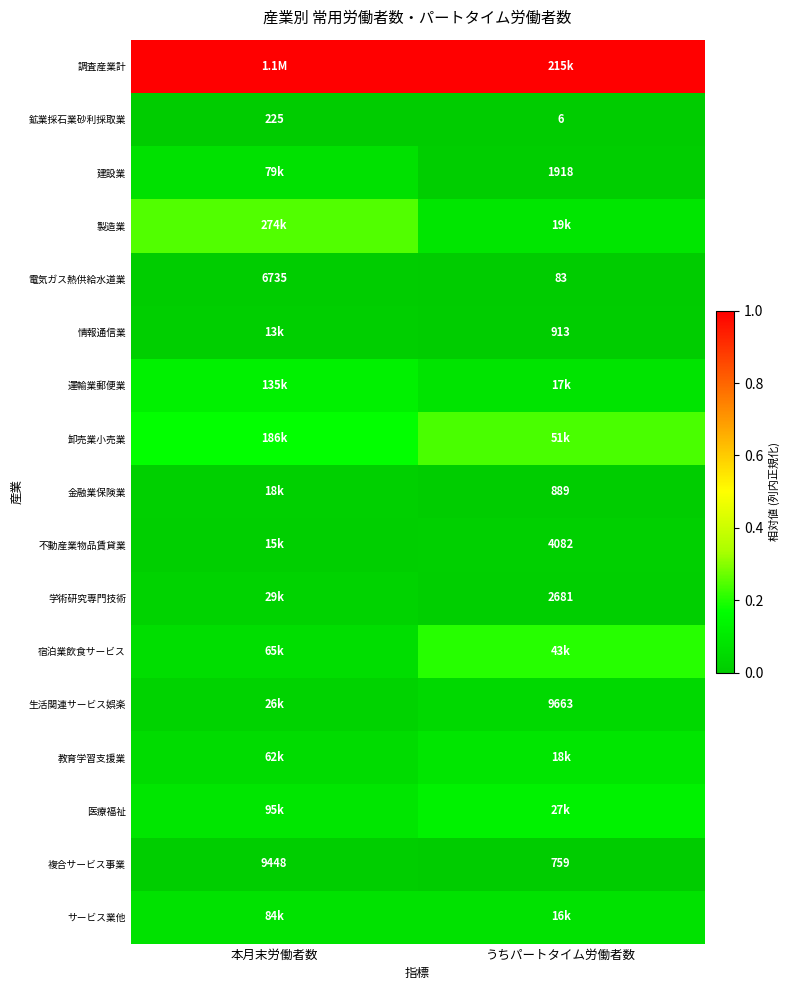

At which label does 電気ガス熱供給水道業 reach its peak?

本月末労働者数